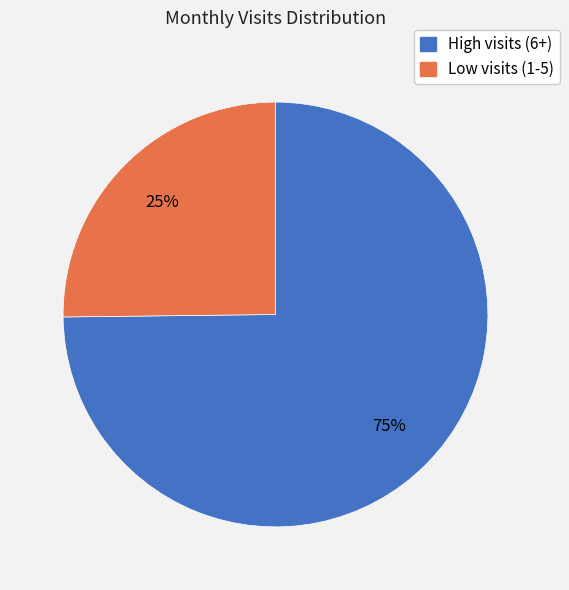

To the nearest percent, what is the average slice percentage?

50%